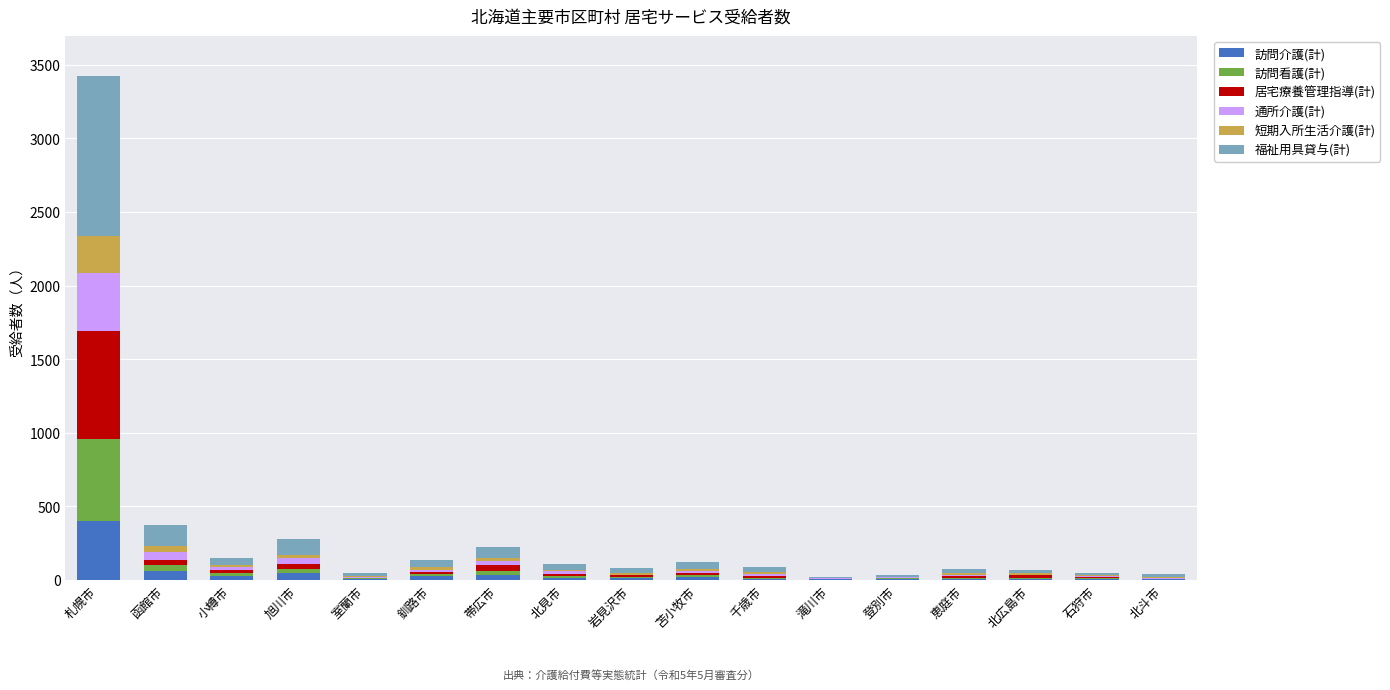

At which category is the sum across all series the highest?

札幌市